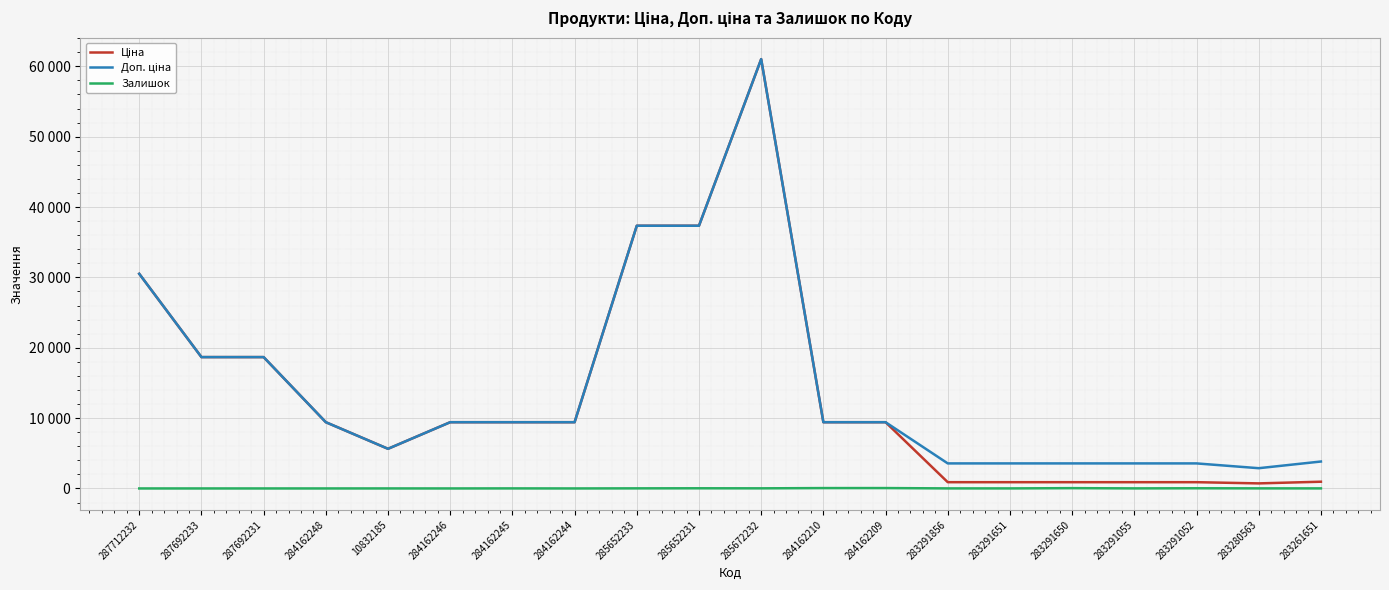

Does the chart have visible grid lines?

Yes